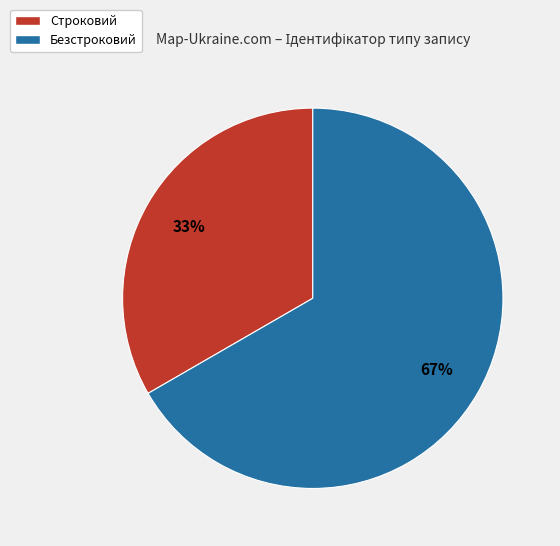

Count the number of slices in the pie.

2